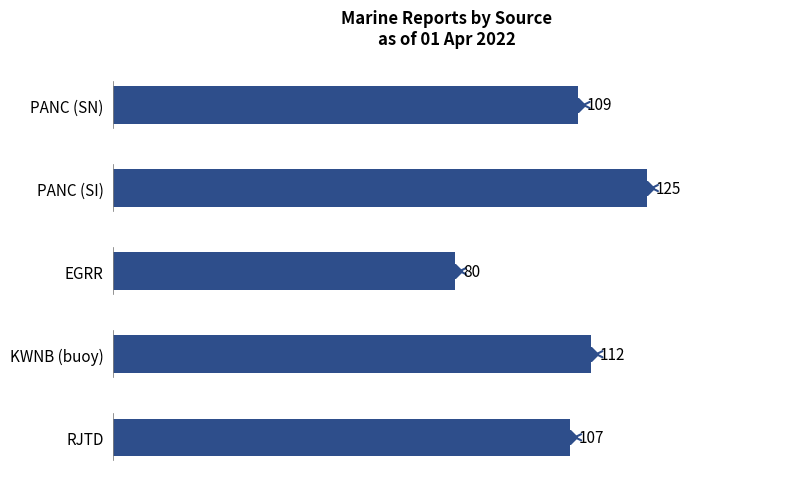

Reading top to bottom, extract all data points from this chart.

109	125	80	112	107